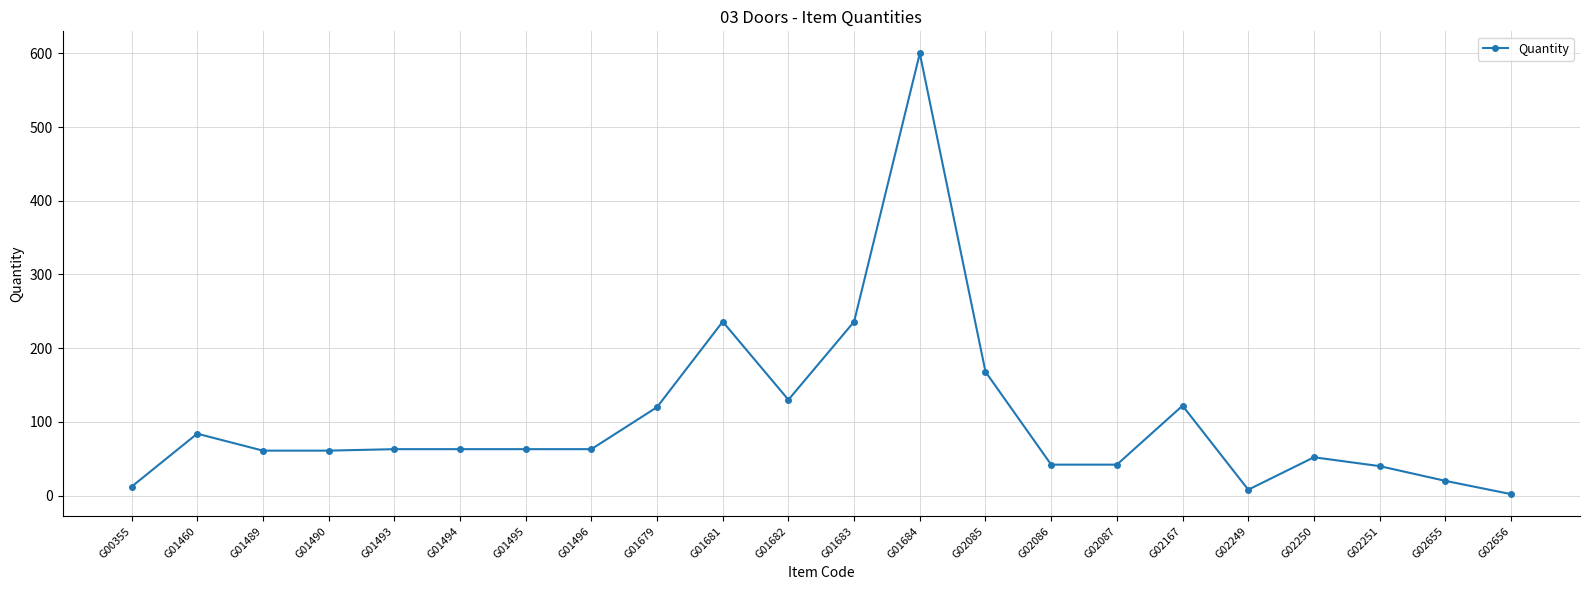

Between G01683 and G01494, which is larger?

G01683